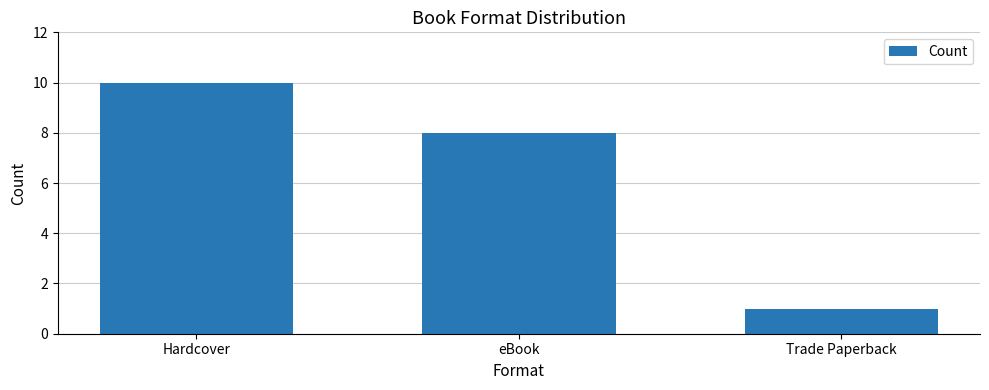

What is the difference between the maximum and second lowest values?

2